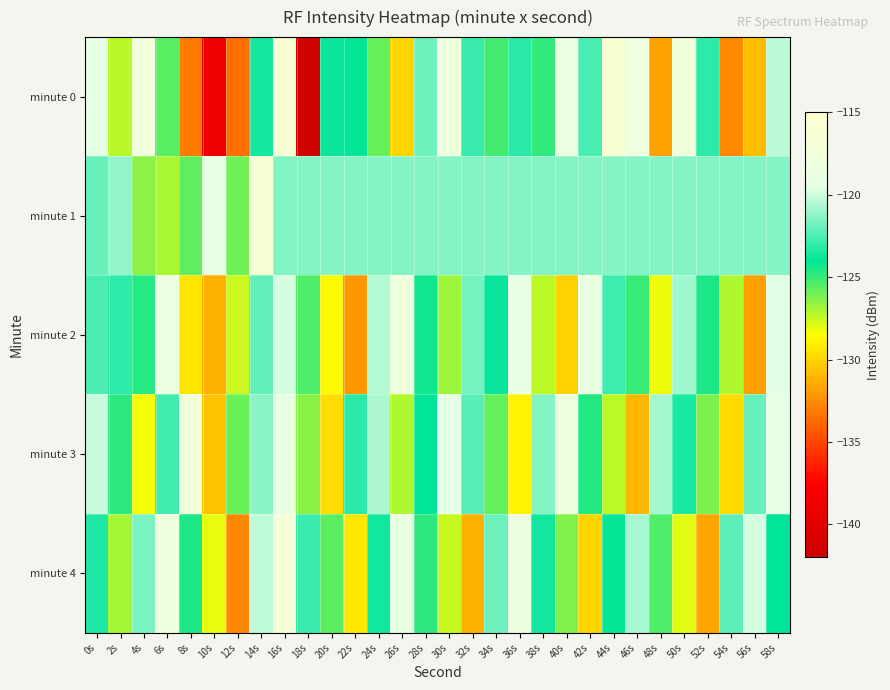

At which category is the sum across all series the highest?

16s